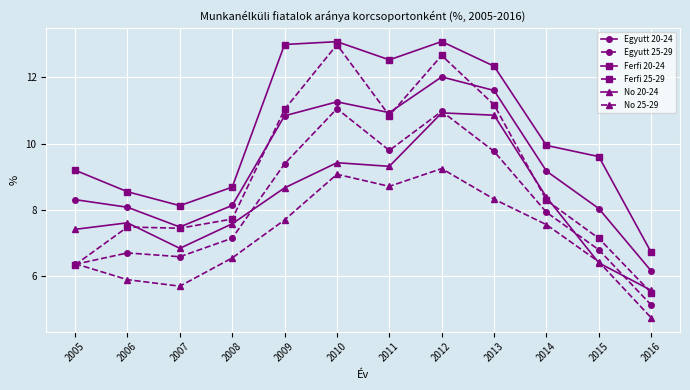

The No 25-29 series shows 7.5 at 2014. True or false?

True